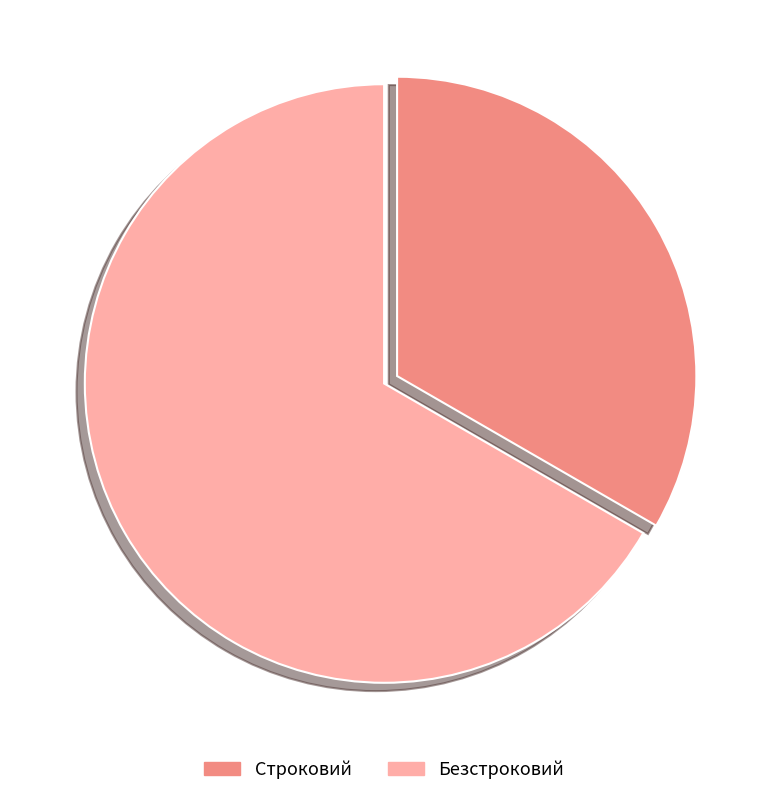

True or false: Безстроковий accounts for 80% of the total.

False